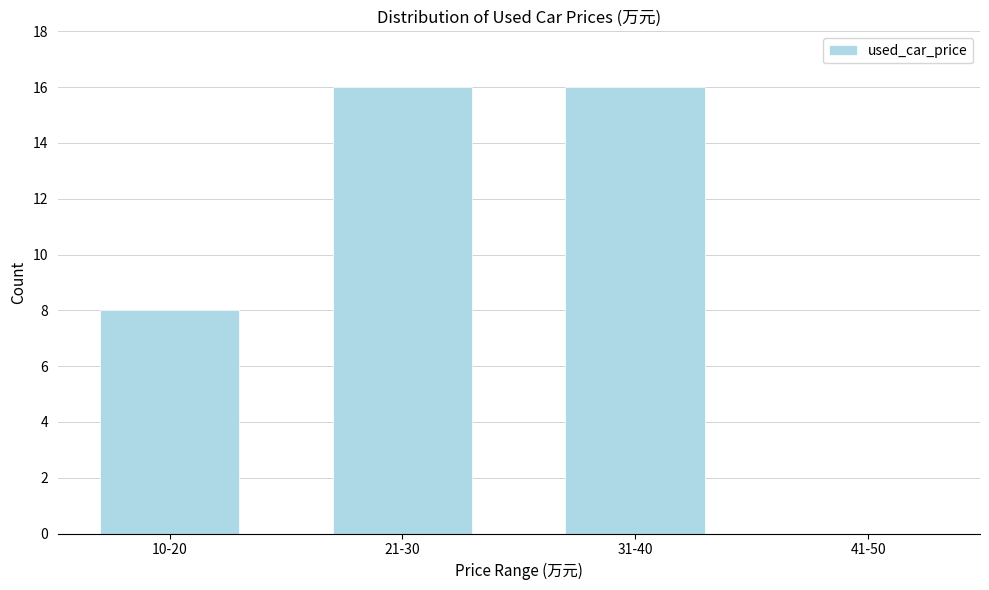

Reading left to right, what are all the values shown in this chart?

10-20=8	21-30=16	31-40=16	41-50=0